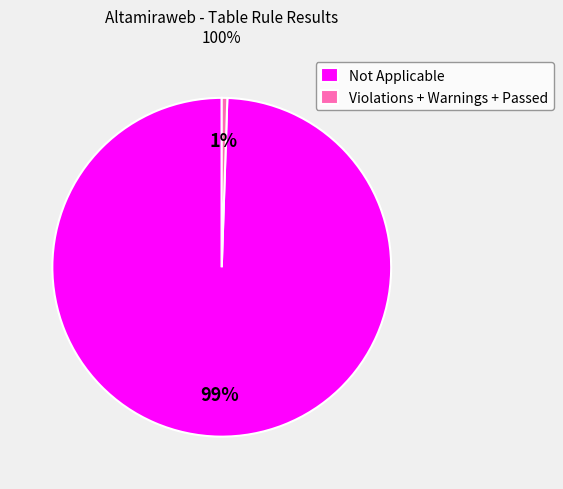

To the nearest percent, what is the average slice percentage?

50%